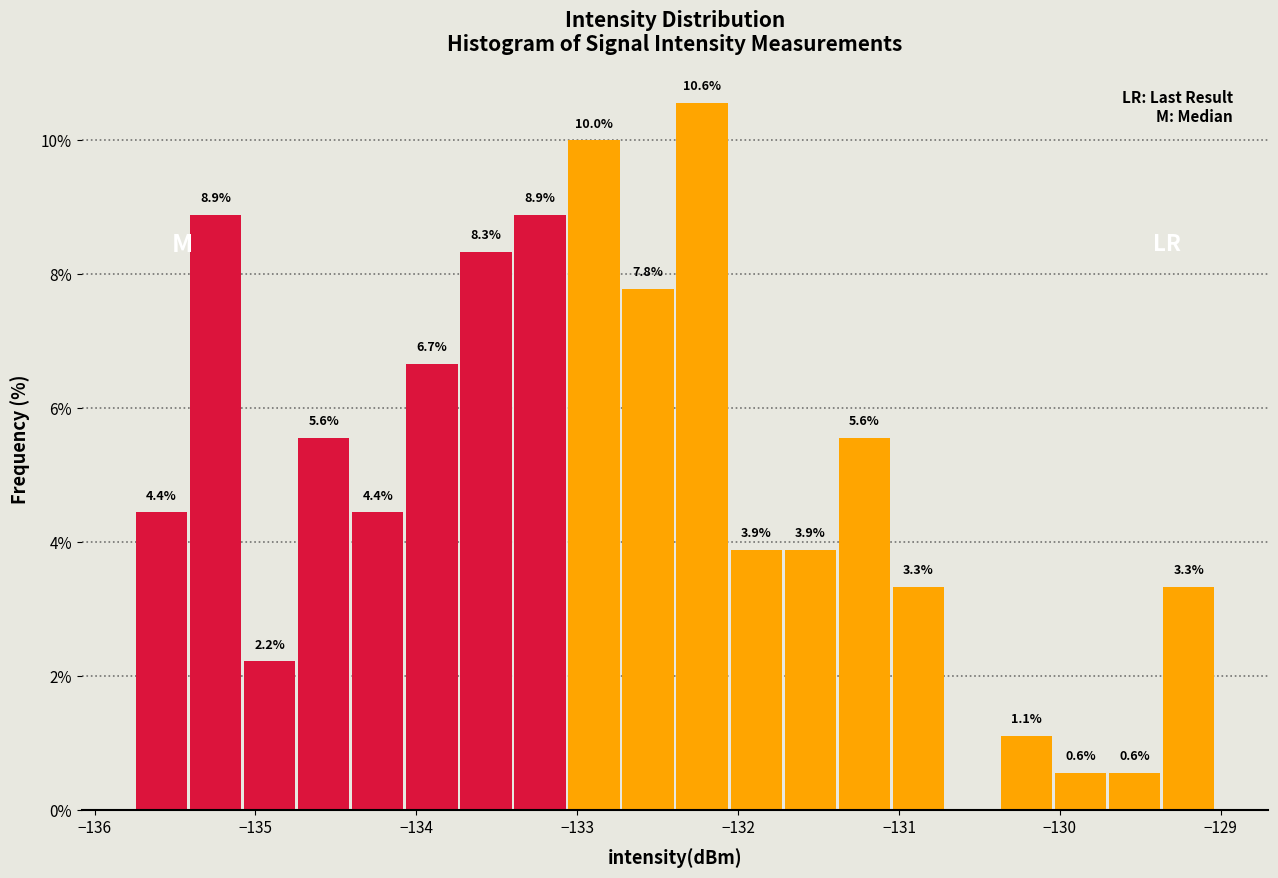

Around what value on the x-axis is the tallest bar? Give the approximate position of its centre, as read against the axis.

-132.2